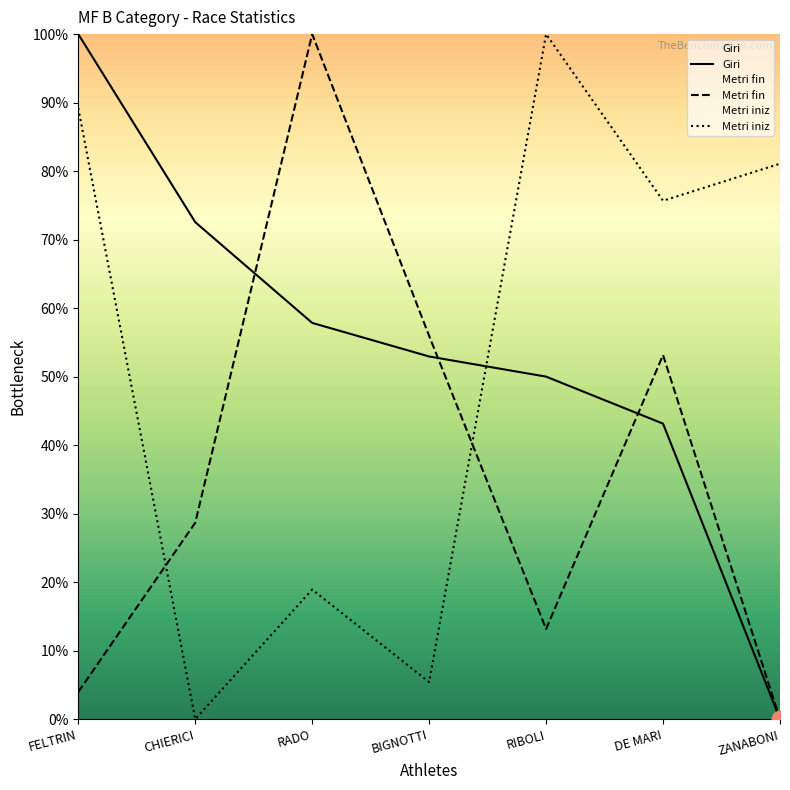

What is the difference between the maximum and minimum values in the Metri iniz series?

100.0